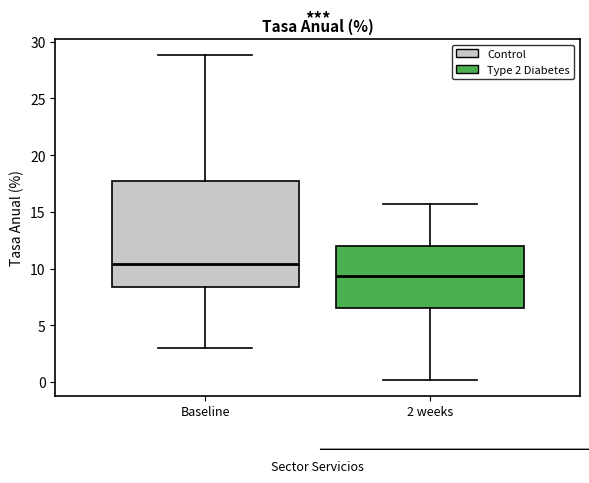

Where is the lower edge of the box for 2 weeks on the y-axis? The values are not printed on the chart, so give them approximately, as read against the axis.

6.5